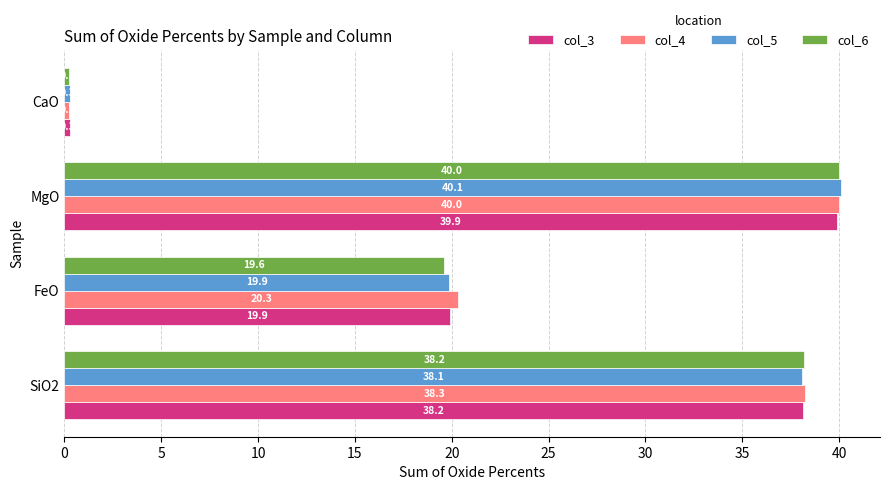

At how many categories does at least one series exceed 40?

1